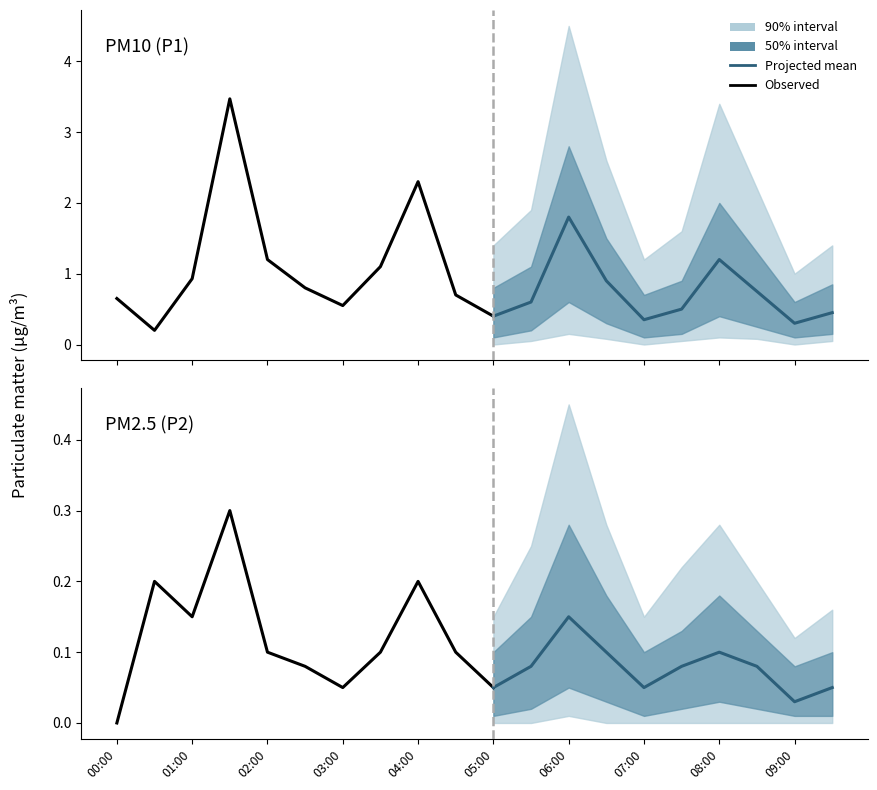

Which series has the largest total across all categories?

P1